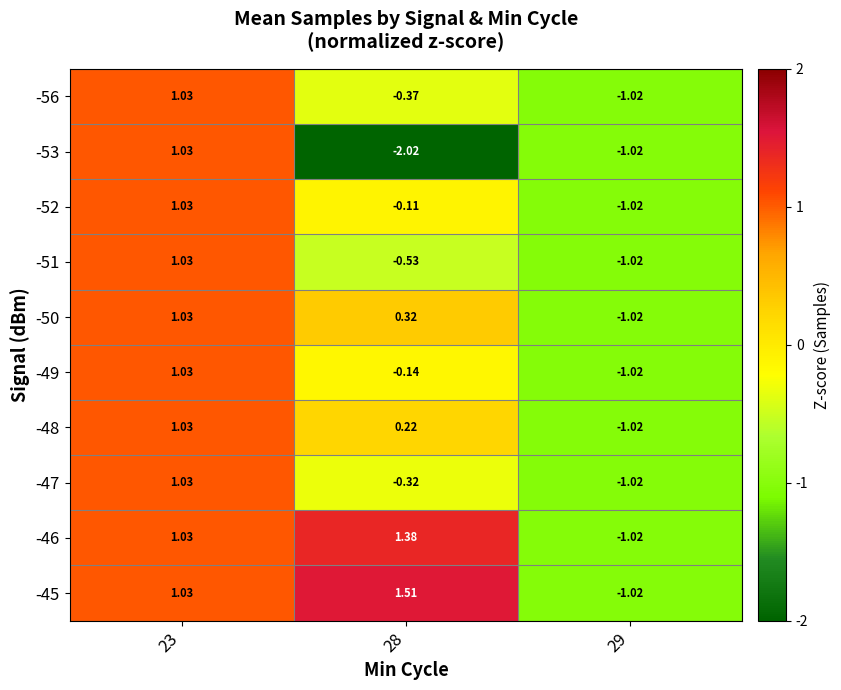

Is the value of -53 at 23 greater than the value of -46 at 29?

Yes